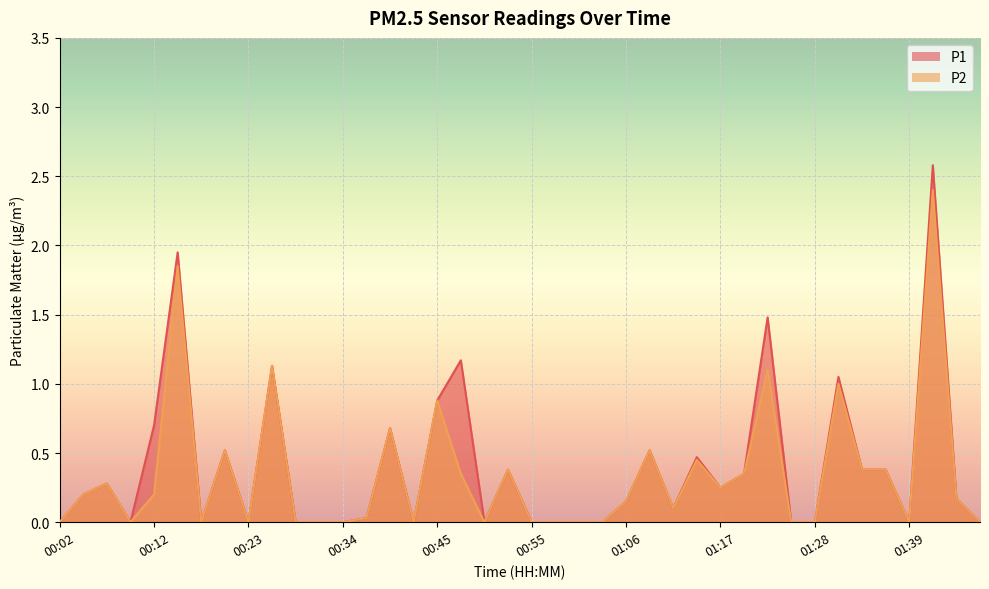

Reading left to right, transcribe all the data shown in this chart.

P1: 00:02=0.0	00:04=0.2	00:07=0.3	00:10=0.0	00:12=0.7	00:15=1.9	00:18=0.0	00:20=0.5	00:23=0.0	00:26=1.1	00:28=0.0	00:31=0.0	00:34=0.0	00:37=0.0	00:39=0.7	00:42=0.0	00:45=0.9	00:47=1.2	00:50=0.0	00:53=0.4	00:55=0.0	00:58=0.0	01:01=0.0	01:04=0.0	01:06=0.1	01:09=0.5	01:12=0.1	01:14=0.5	01:17=0.2	01:20=0.3	01:22=1.5	01:25=0.0	01:28=0.0	01:30=1.1	01:33=0.4	01:36=0.4	01:39=0.0	01:41=2.6	01:44=0.2	01:47=0.0
P2: 00:02=0.0	00:04=0.2	00:07=0.3	00:10=0.0	00:12=0.2	00:15=1.9	00:18=0.0	00:20=0.5	00:23=0.0	00:26=1.1	00:28=0.0	00:31=0.0	00:34=0.0	00:37=0.0	00:39=0.7	00:42=0.0	00:45=0.9	00:47=0.3	00:50=0.0	00:53=0.4	00:55=0.0	00:58=0.0	01:01=0.0	01:04=0.0	01:06=0.1	01:09=0.5	01:12=0.1	01:14=0.5	01:17=0.2	01:20=0.3	01:22=1.1	01:25=0.0	01:28=0.0	01:30=1.0	01:33=0.4	01:36=0.4	01:39=0.0	01:41=2.4	01:44=0.2	01:47=0.0